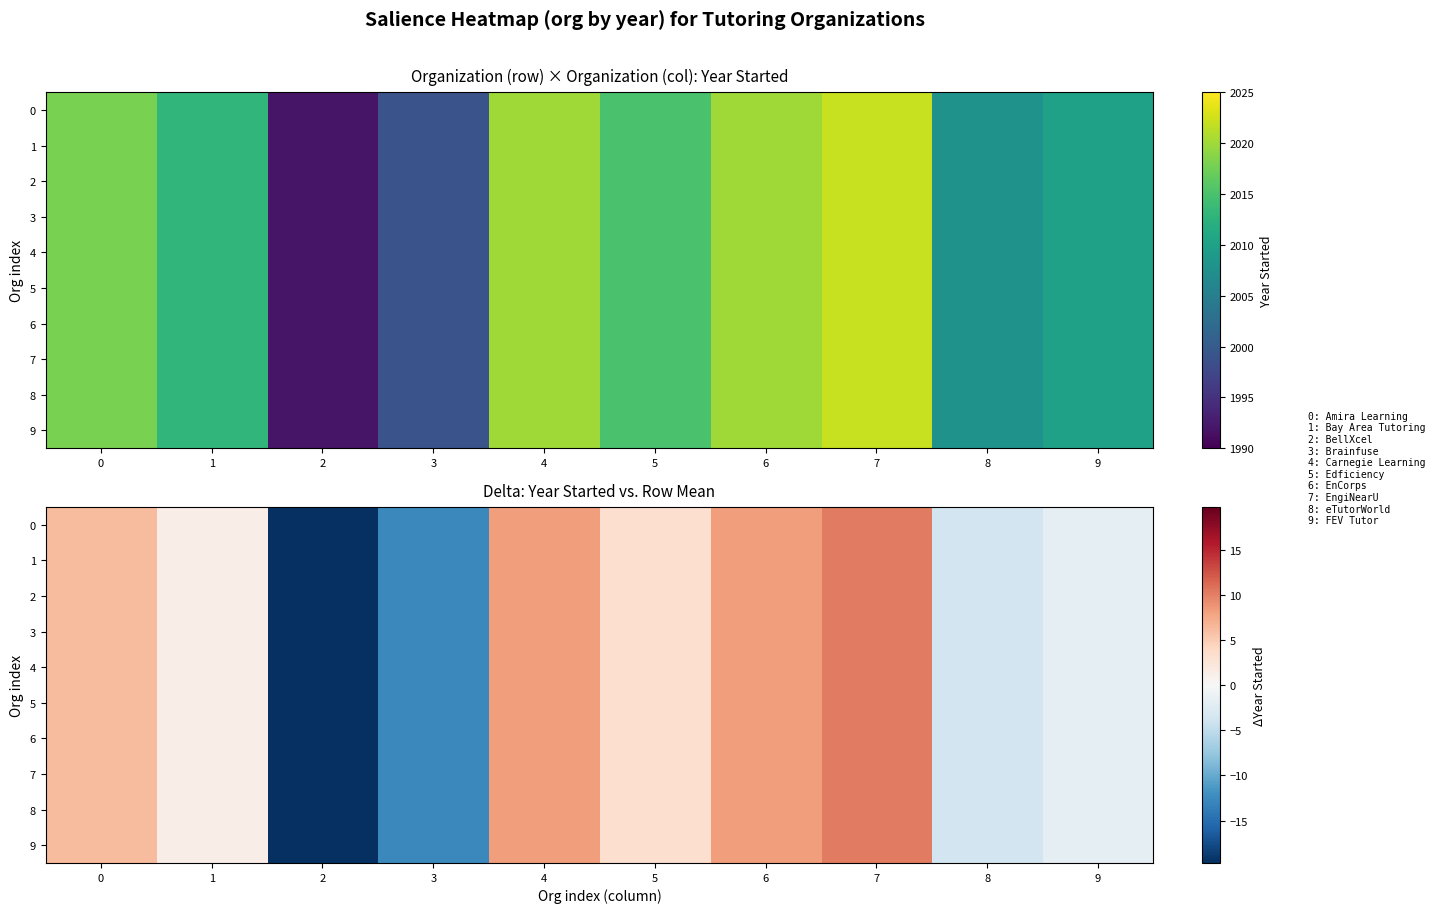

Count the number of data series in this chart.

10